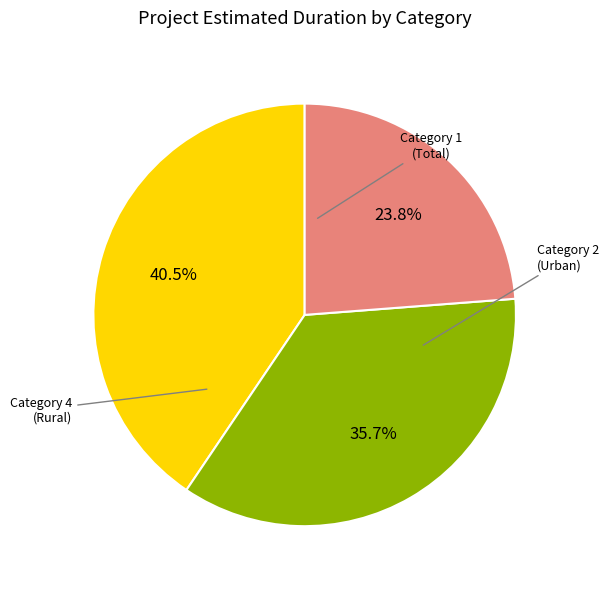

Is there any slice that represents more than half of the pie?

No